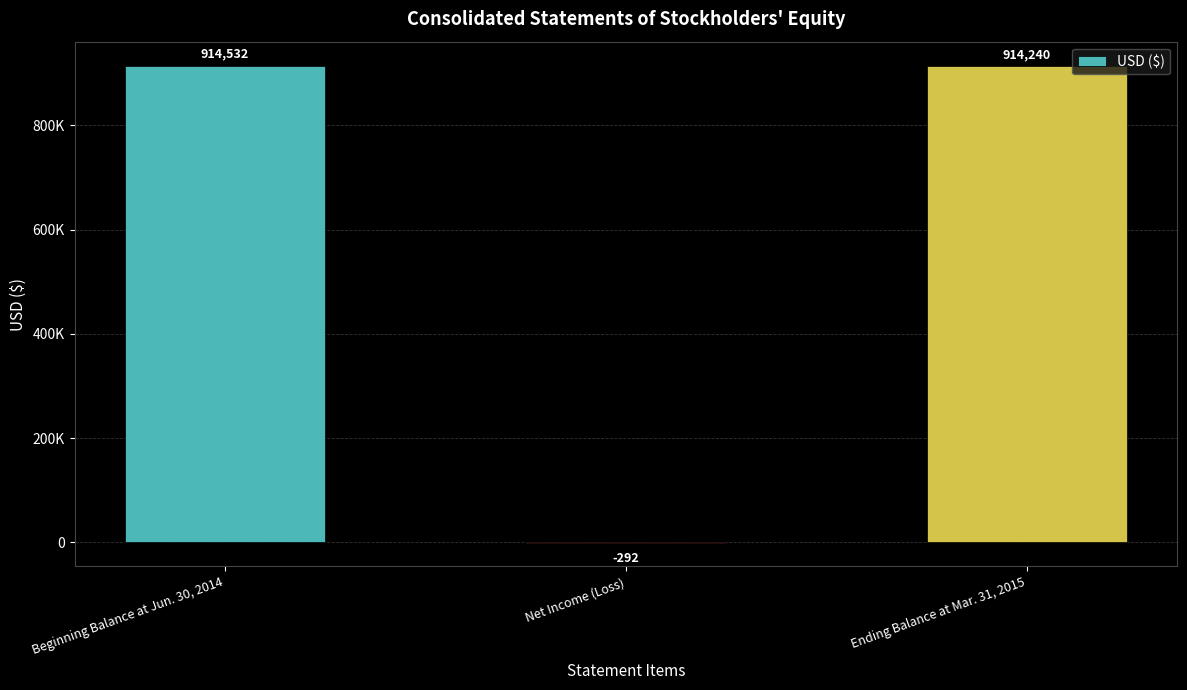

What is the sum of all values?

1828480